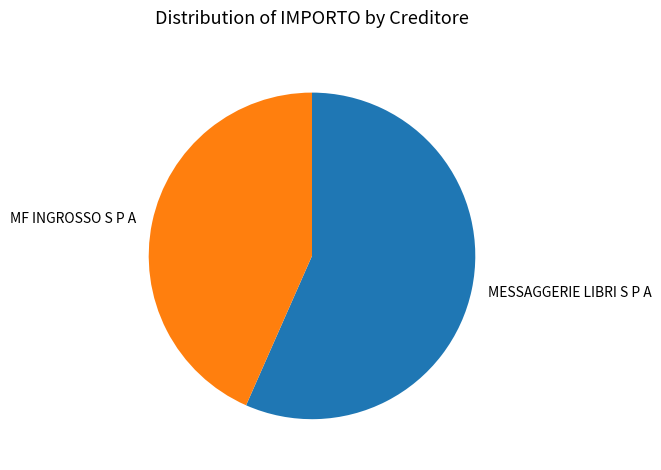

Does MESSAGGERIE LIBRI S P A account for over 50% of the chart?

Yes